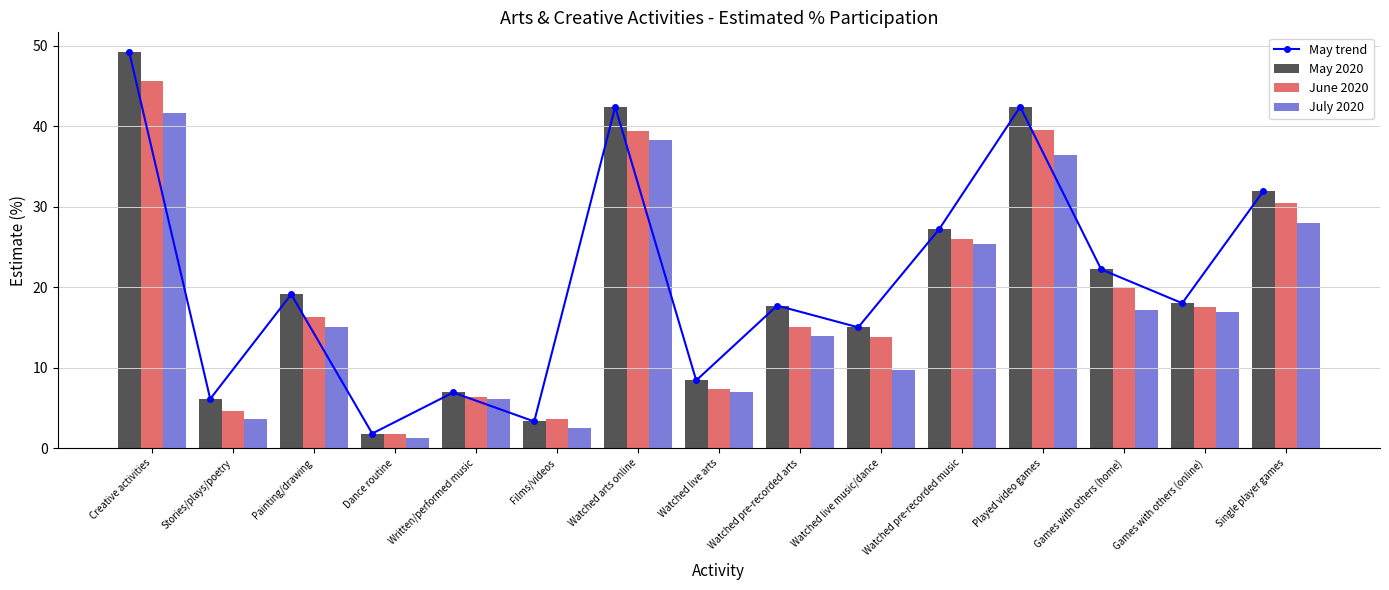

Is it true that May trend equals 9.7 at Written/performed music?

False